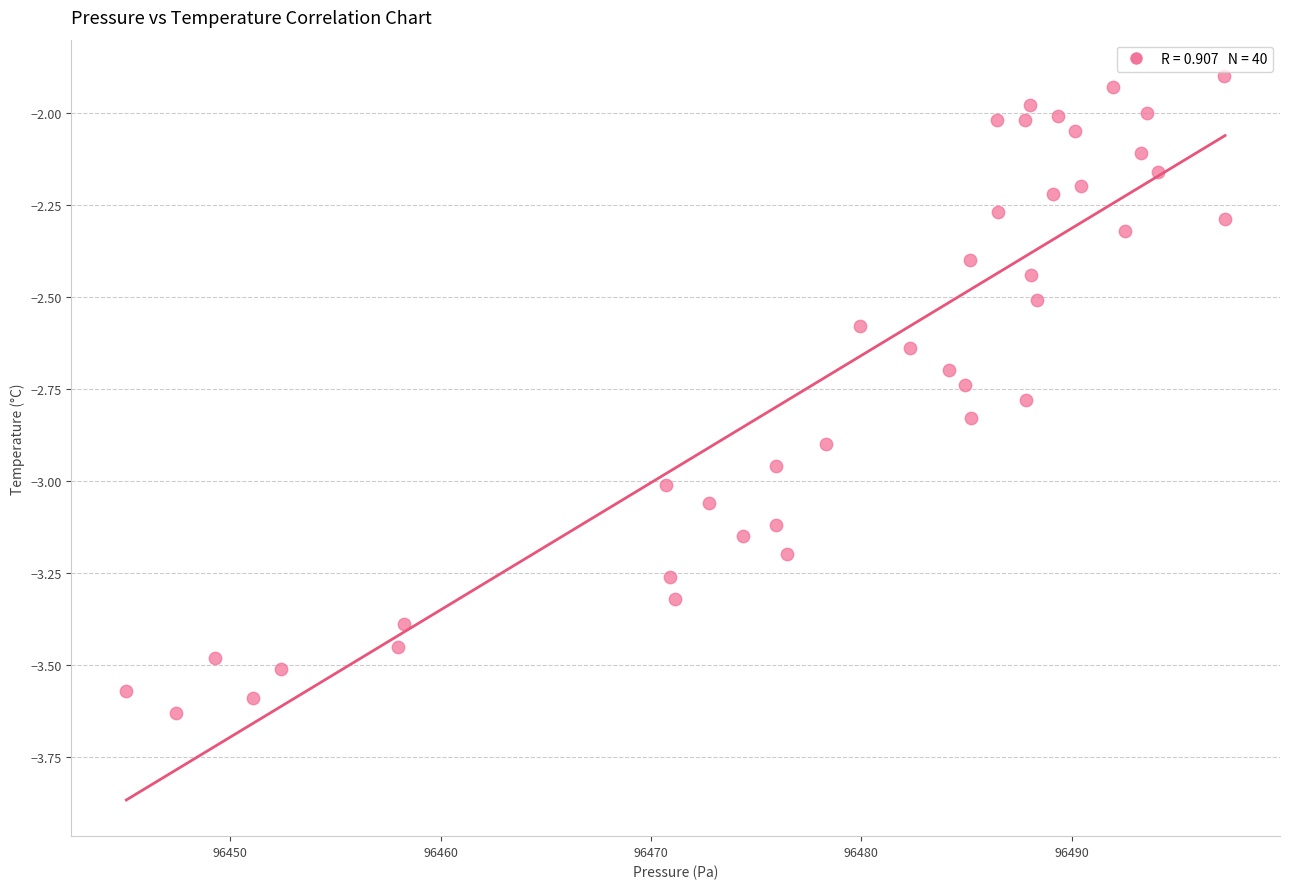

What is the range of X values (max minus min)?

52.2